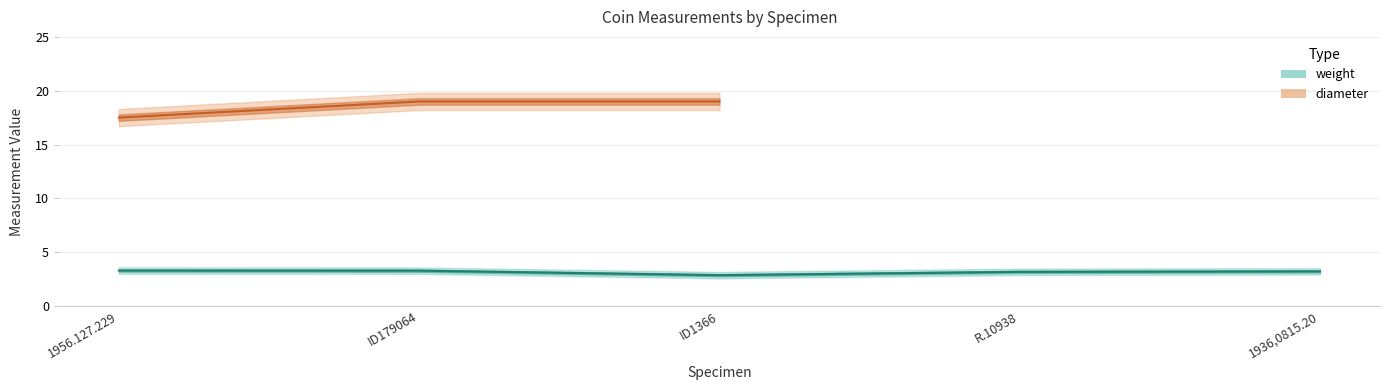

Does the chart display data point markers on the line(s)?

No